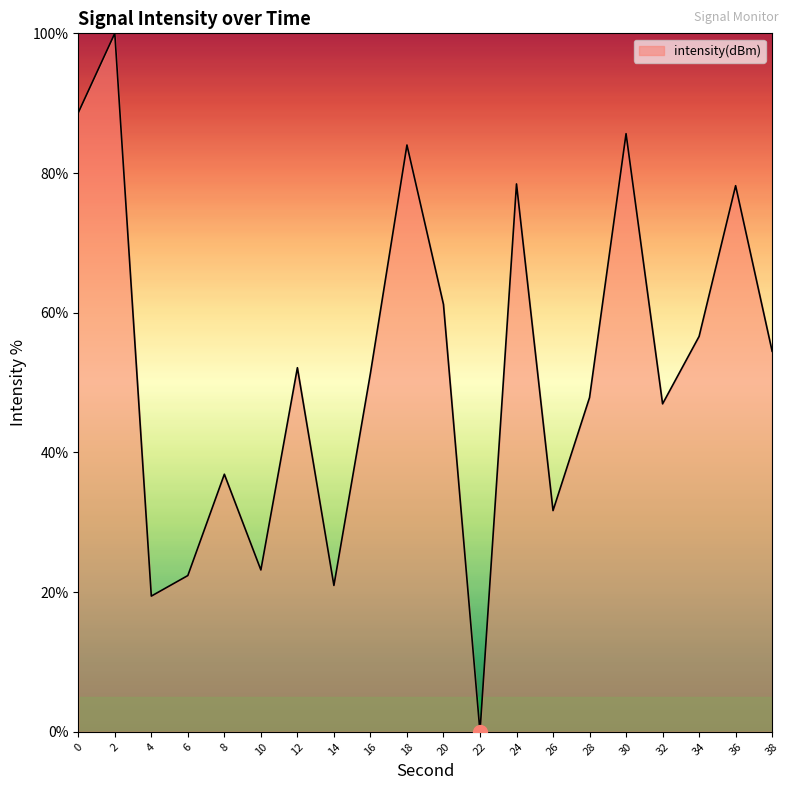

Is it true that the value at 30 is 116.1?

False